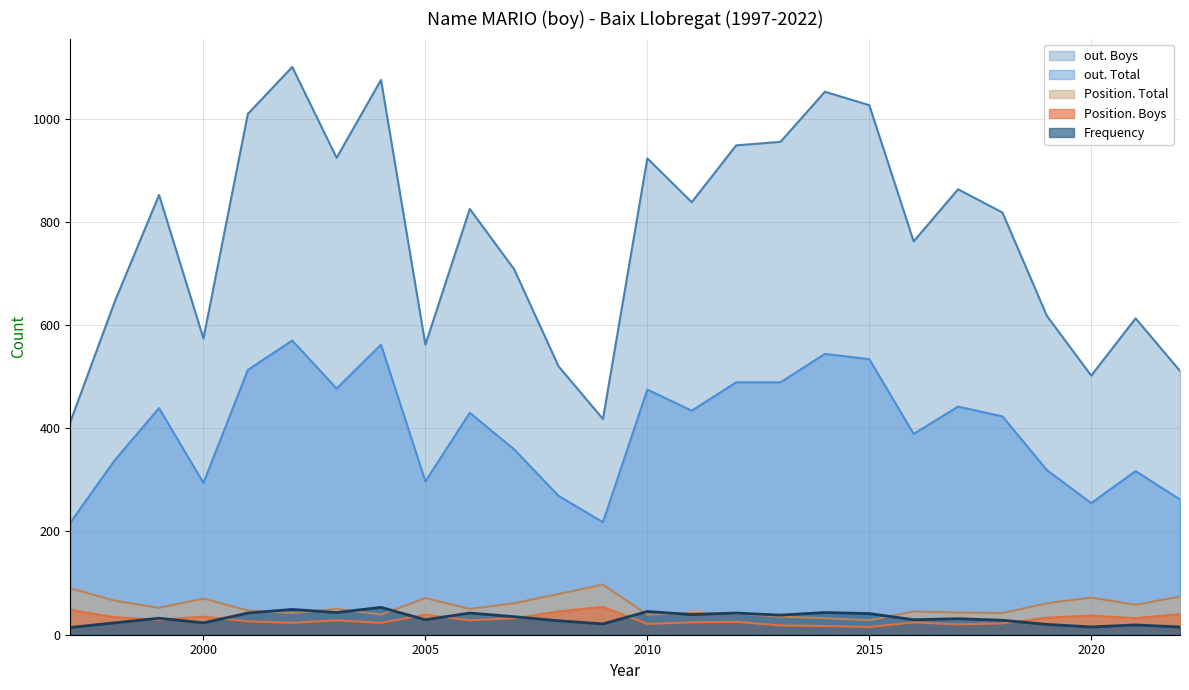

At how many categories does at least one series exceed 547?

21